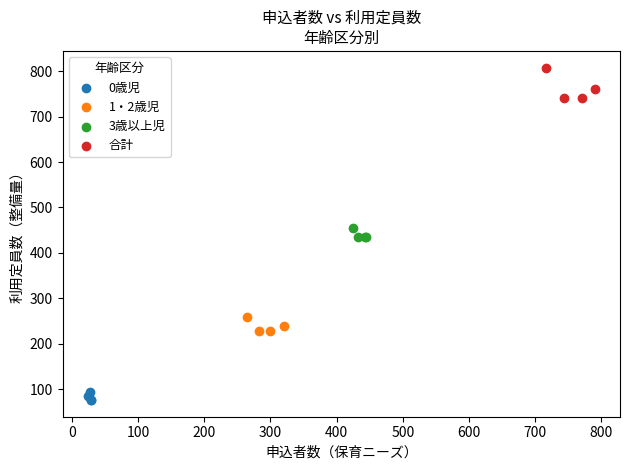

Which series contains the lowest Y value?

0歳児